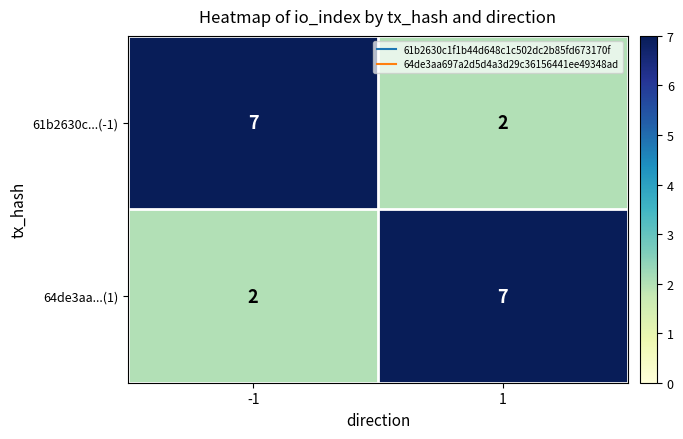

What is the sum of the 64de3aa...(1) values at 1 and -1?

9